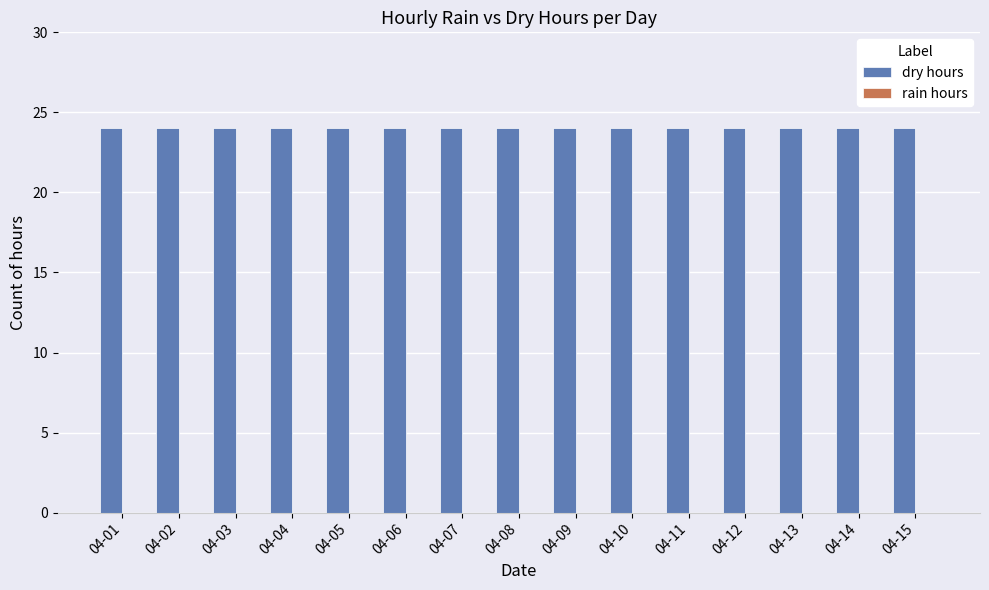

The dry hours series shows 5 at 04-11. True or false?

False